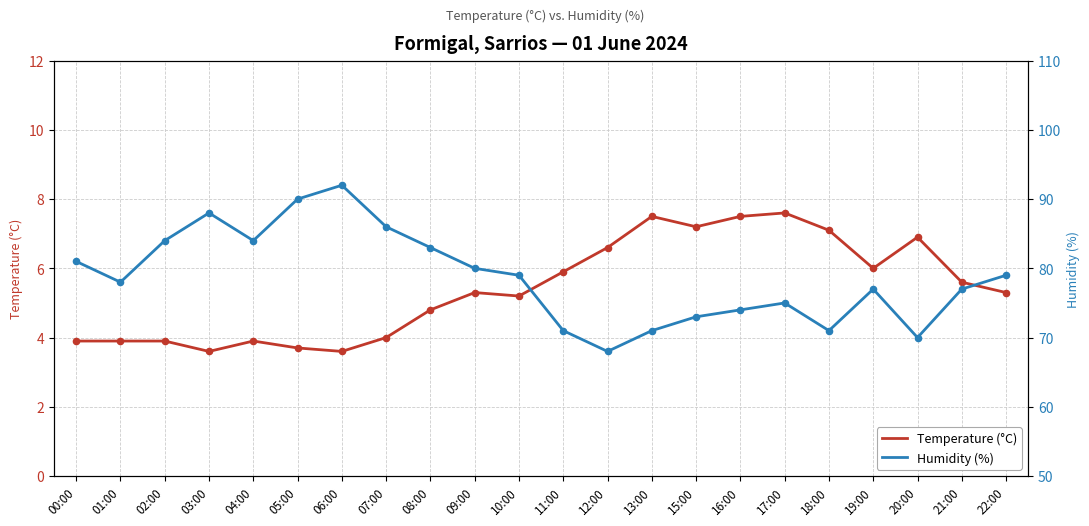

At which category is the sum across all series the highest?

06:00